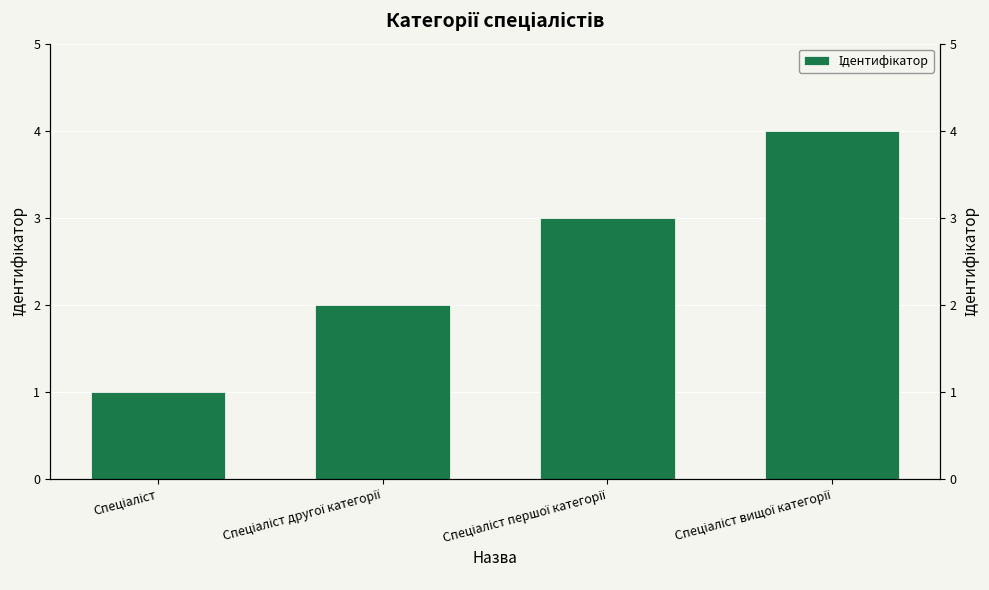

What is the label of the 4th bar from the left?

Спеціаліст вищої категорії